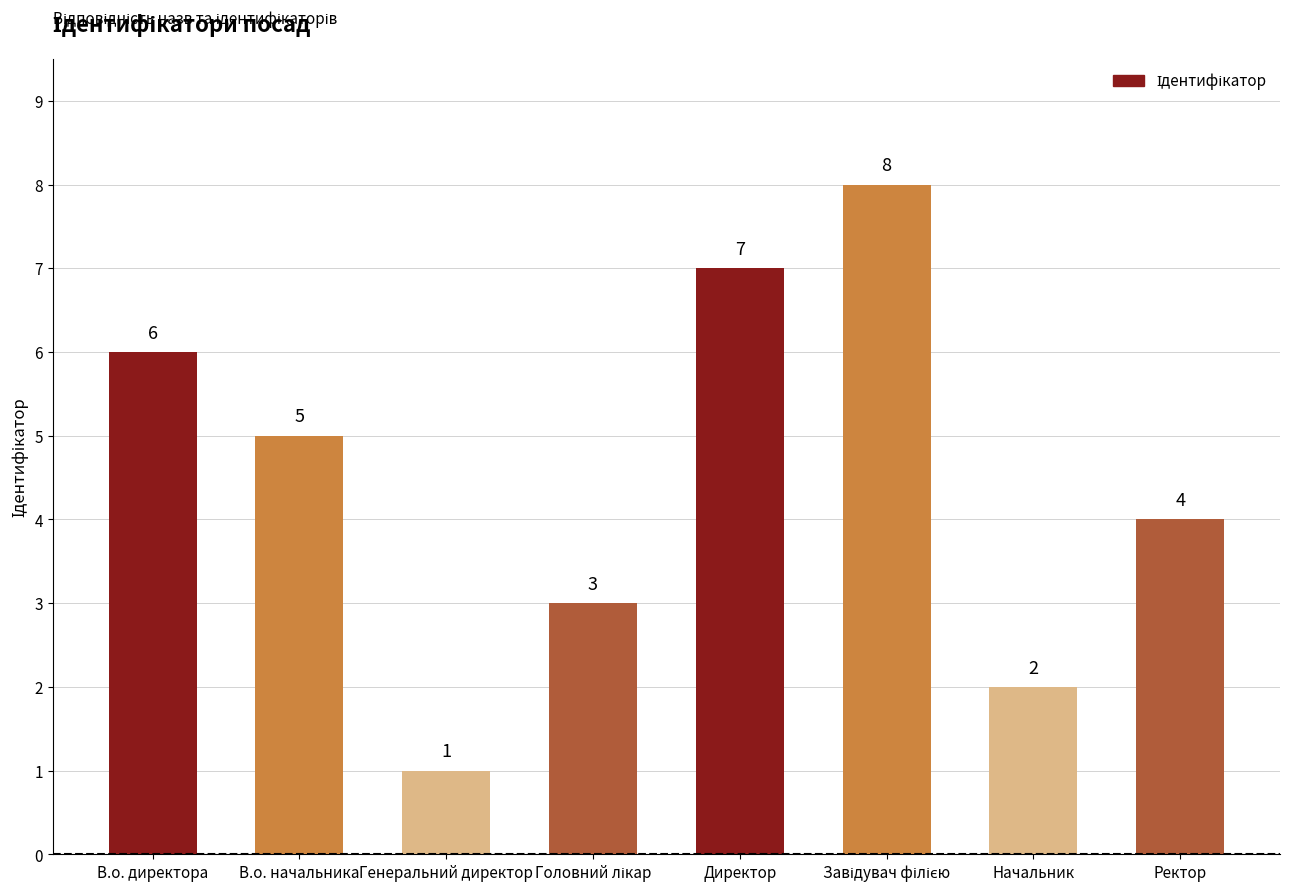

What is the difference between the values at В.о. директора and В.о. начальника?

1